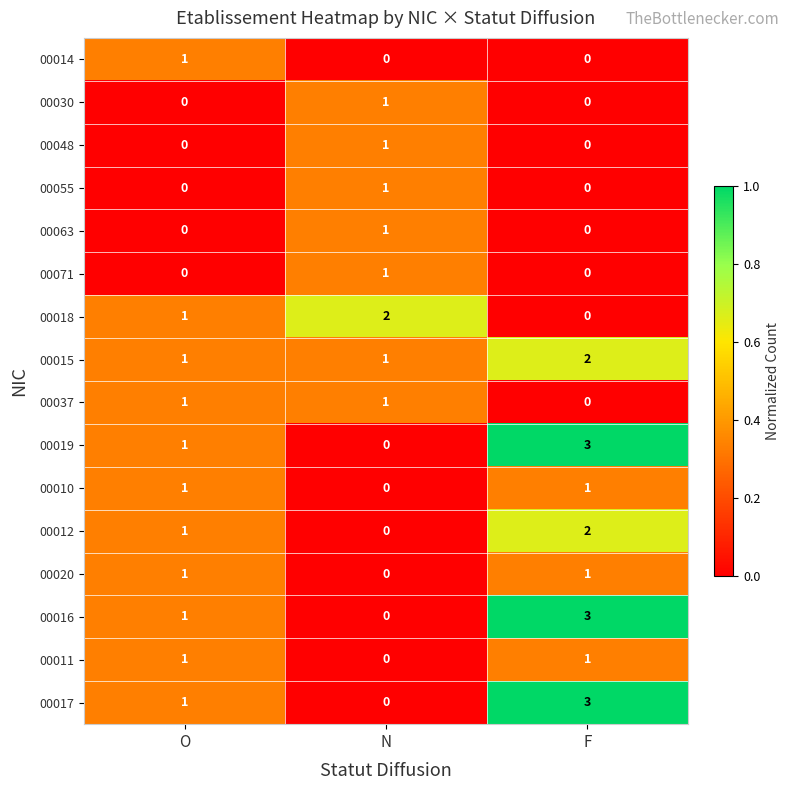

Count the 00014 values in the range 0 to 1.

3